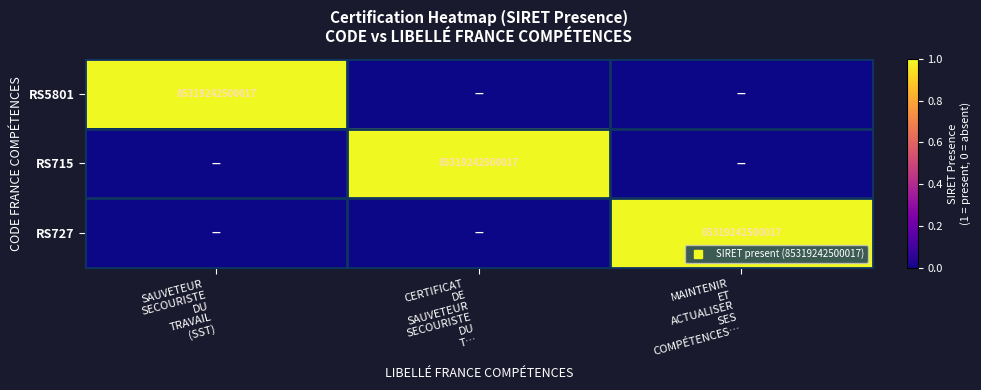

Rank the series at CERTIFICAT DE SAUVETEUR SECOURISTE DU T… from highest to lowest value.

RS715, RS5801, RS727